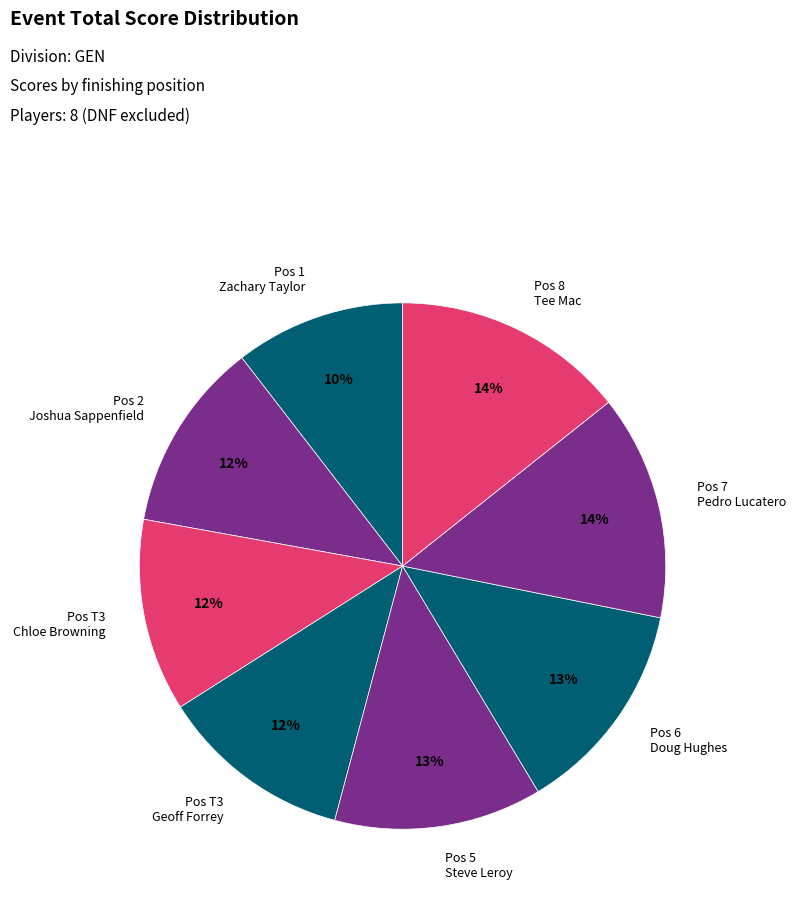

To the nearest percent, what is the average slice percentage?

12%